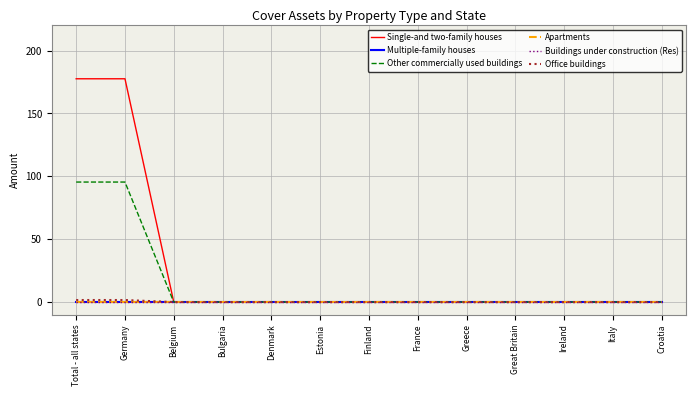

Is this an area chart (filled region under the line)?

No